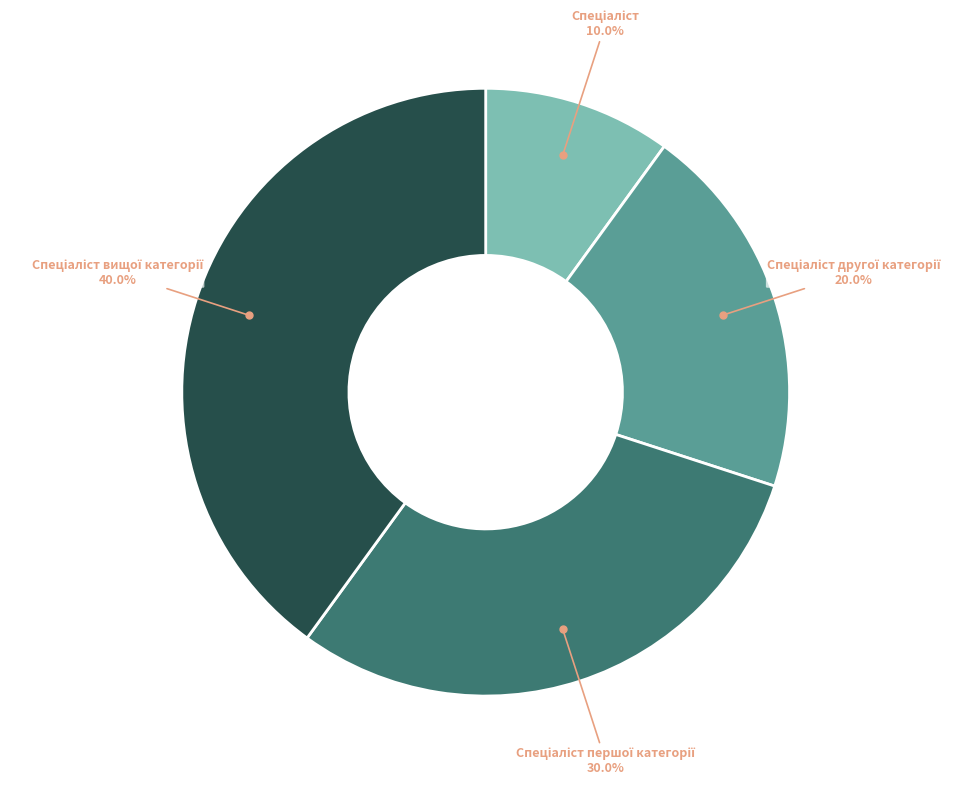

Is there a majority slice in this chart?

No